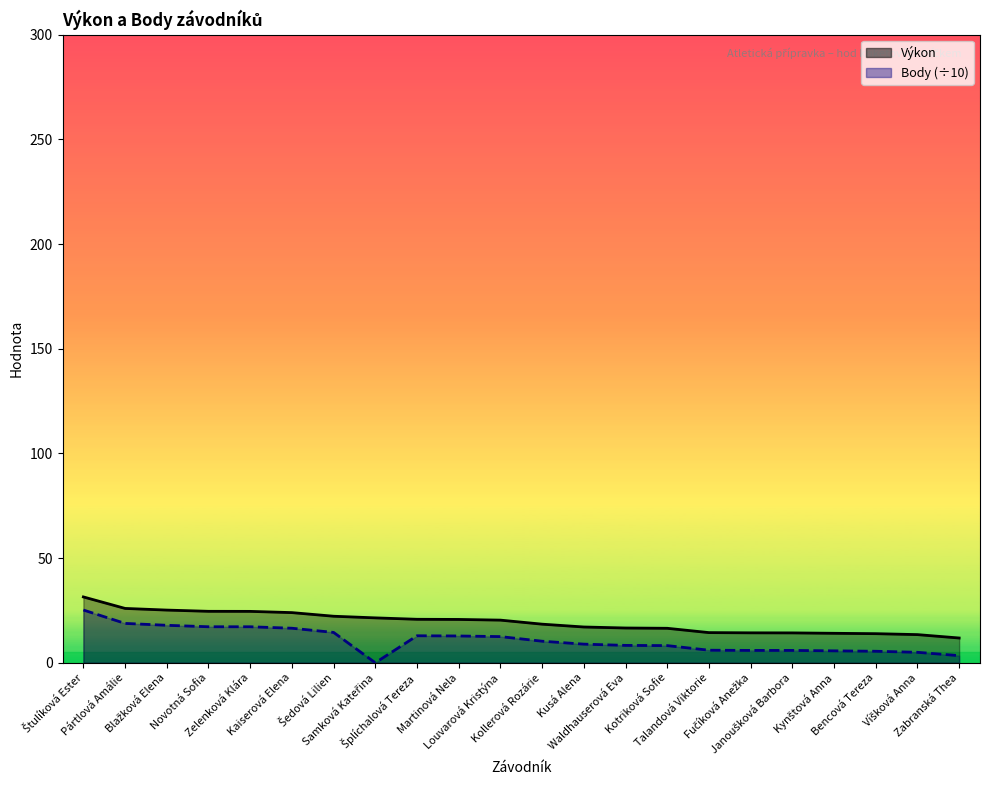

What is the total value across all series at Zabranská Thea?

15.2